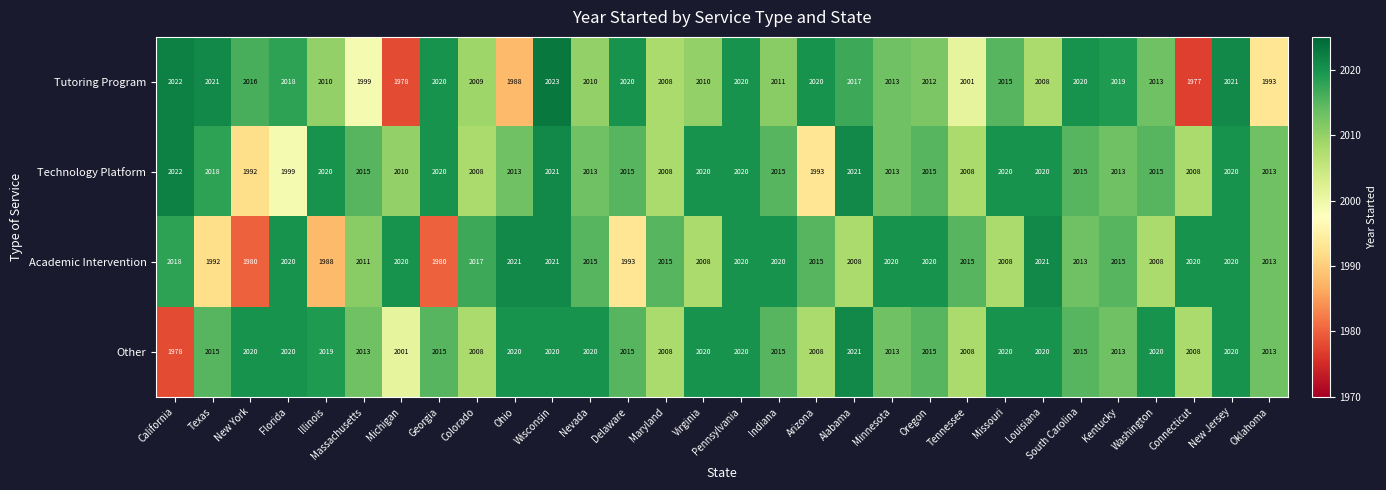

What is the difference between the second highest and minimum values in the Tutoring Program series?

45